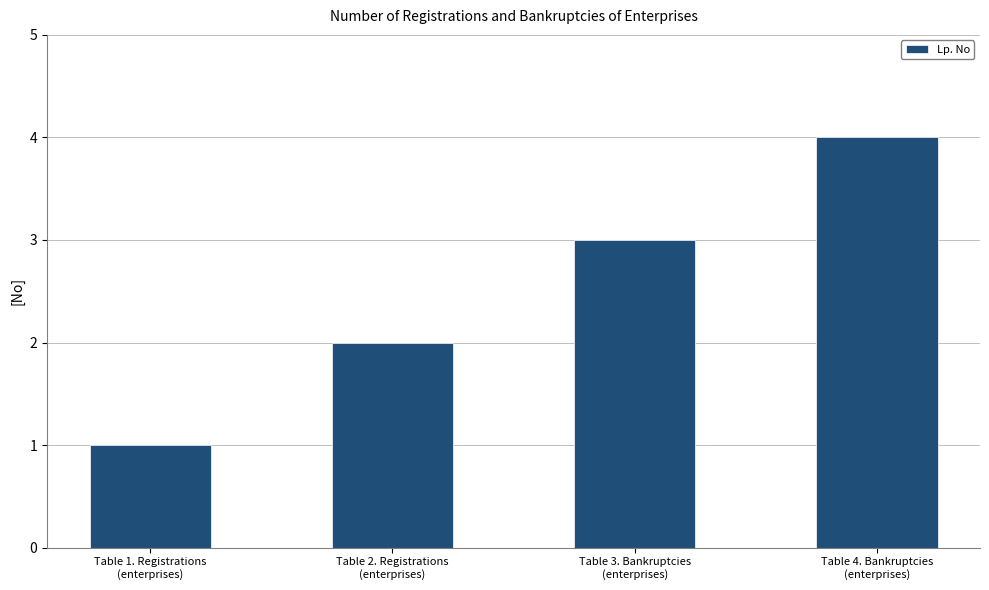

How many series are shown in this chart?

1